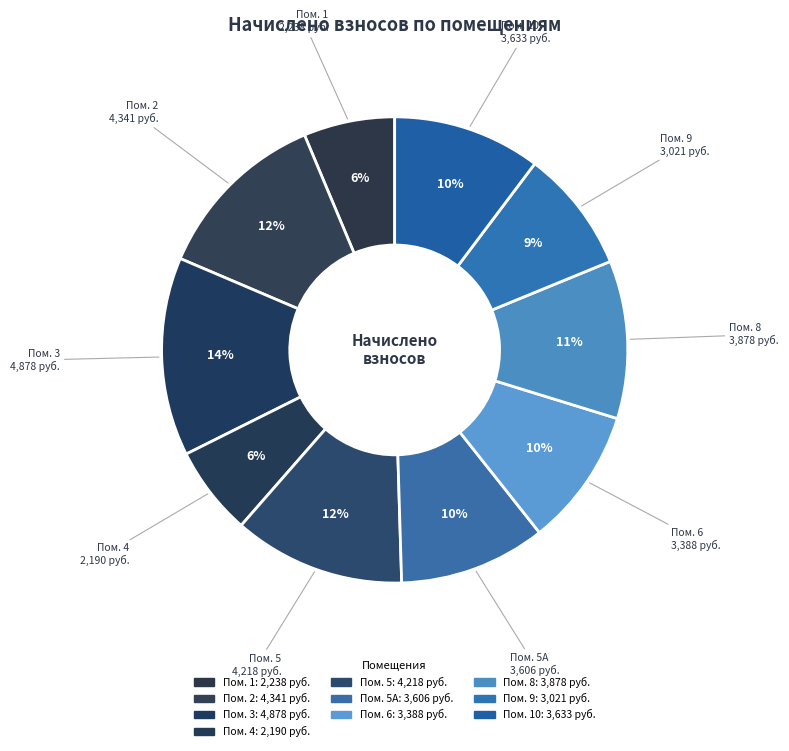

Does any single category account for the majority?

No